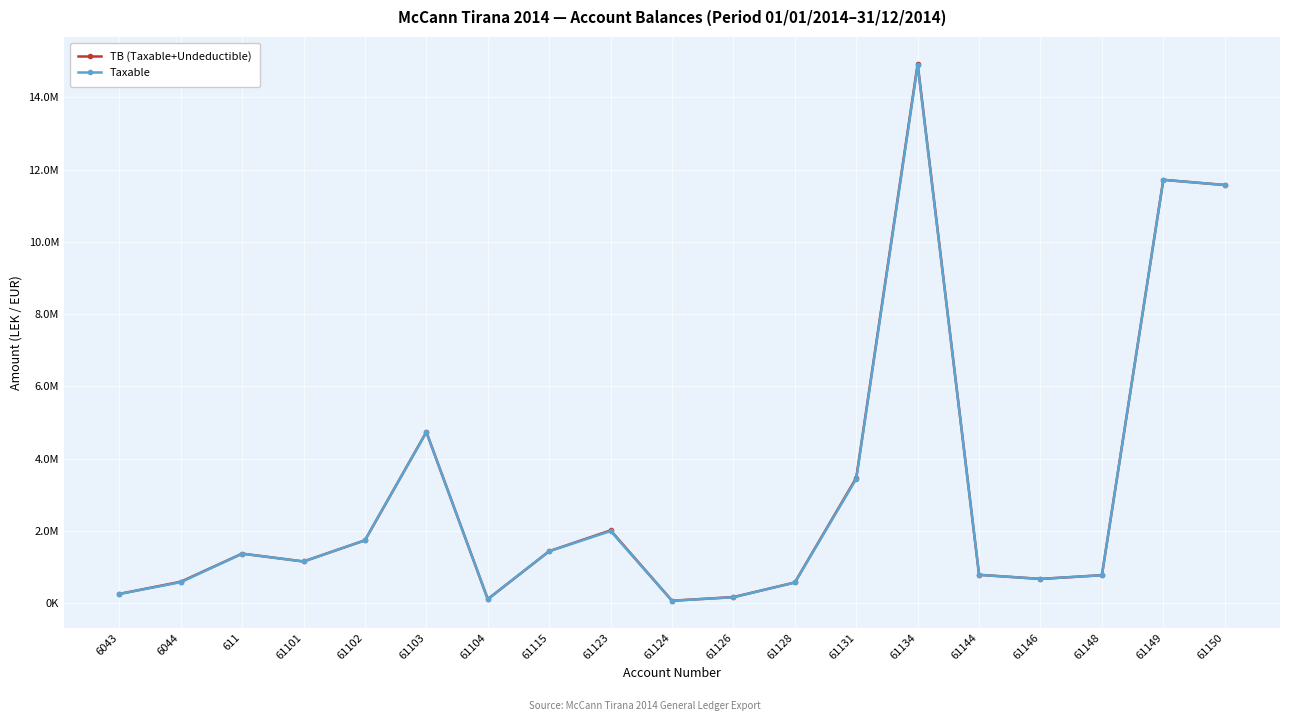

The Taxable series shows 995092.5 at 61102. True or false?

False